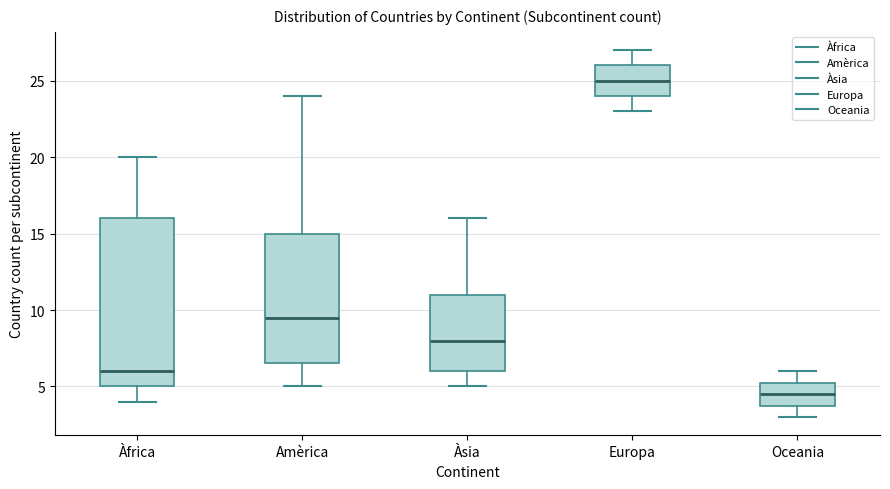

Which box's median line is the lowest?

Oceania